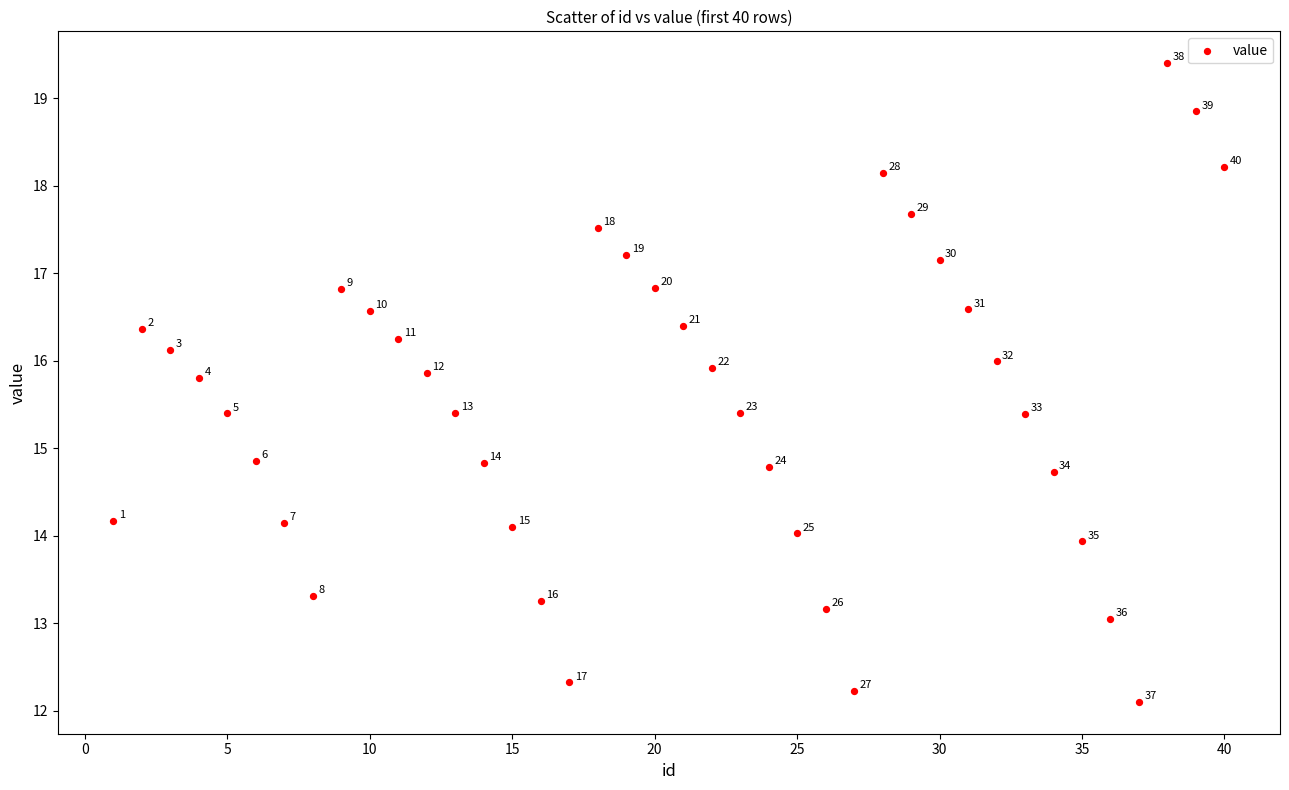

What is the range of Y values (max minus min)?

7.3